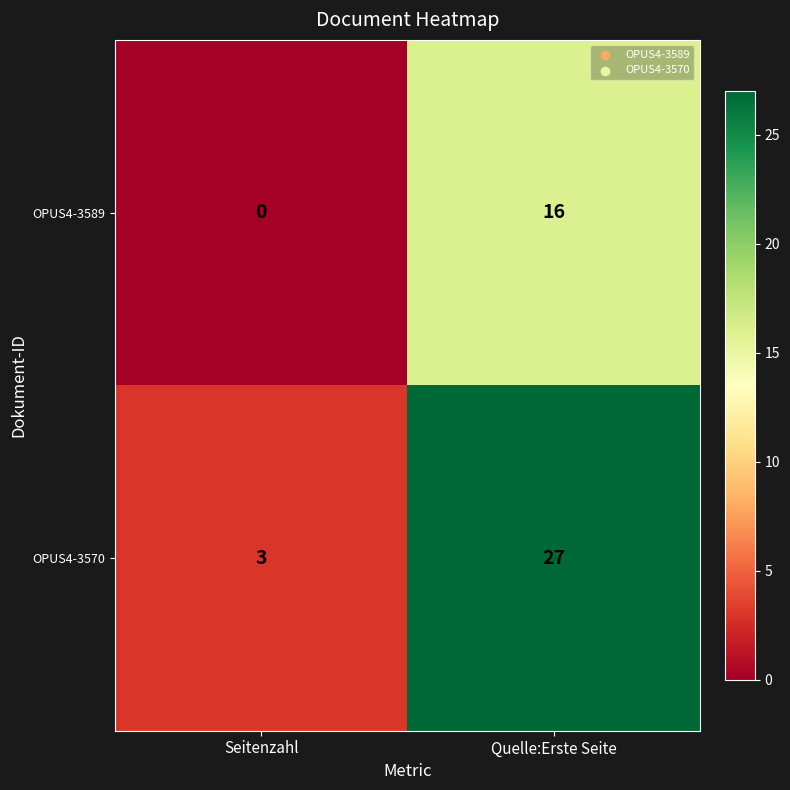

At which label is OPUS4-3570 closest to 15?

Seitenzahl